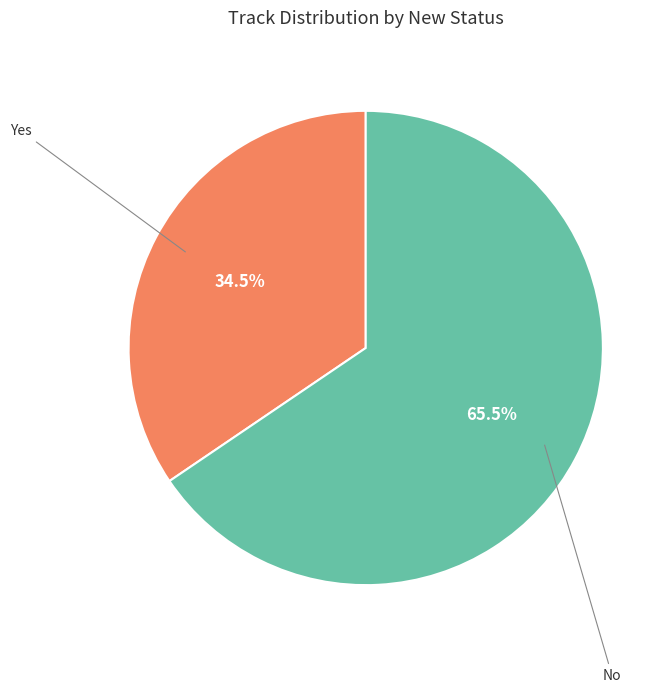

Count the number of slices in the pie.

2